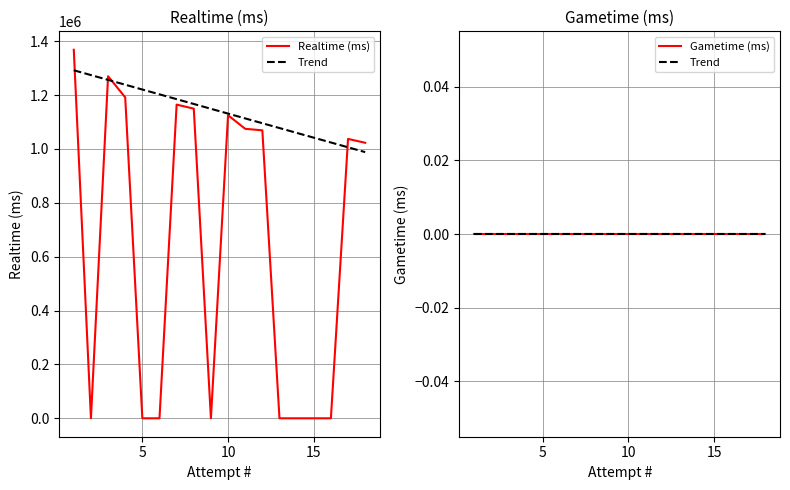

What is the maximum value for Realtime (ms)?

1368329